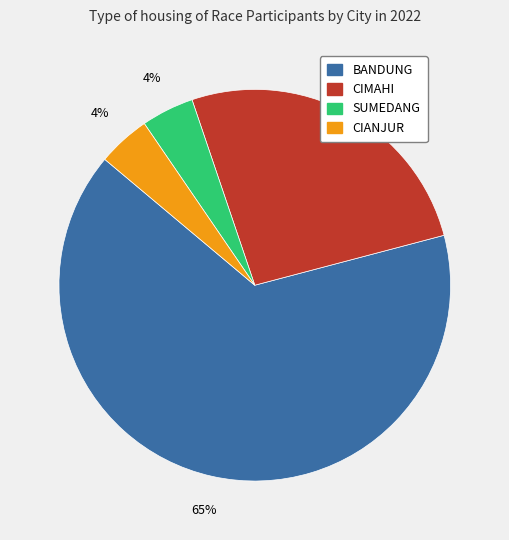

To the nearest percent, what portion does CIMAHI represent?

26%